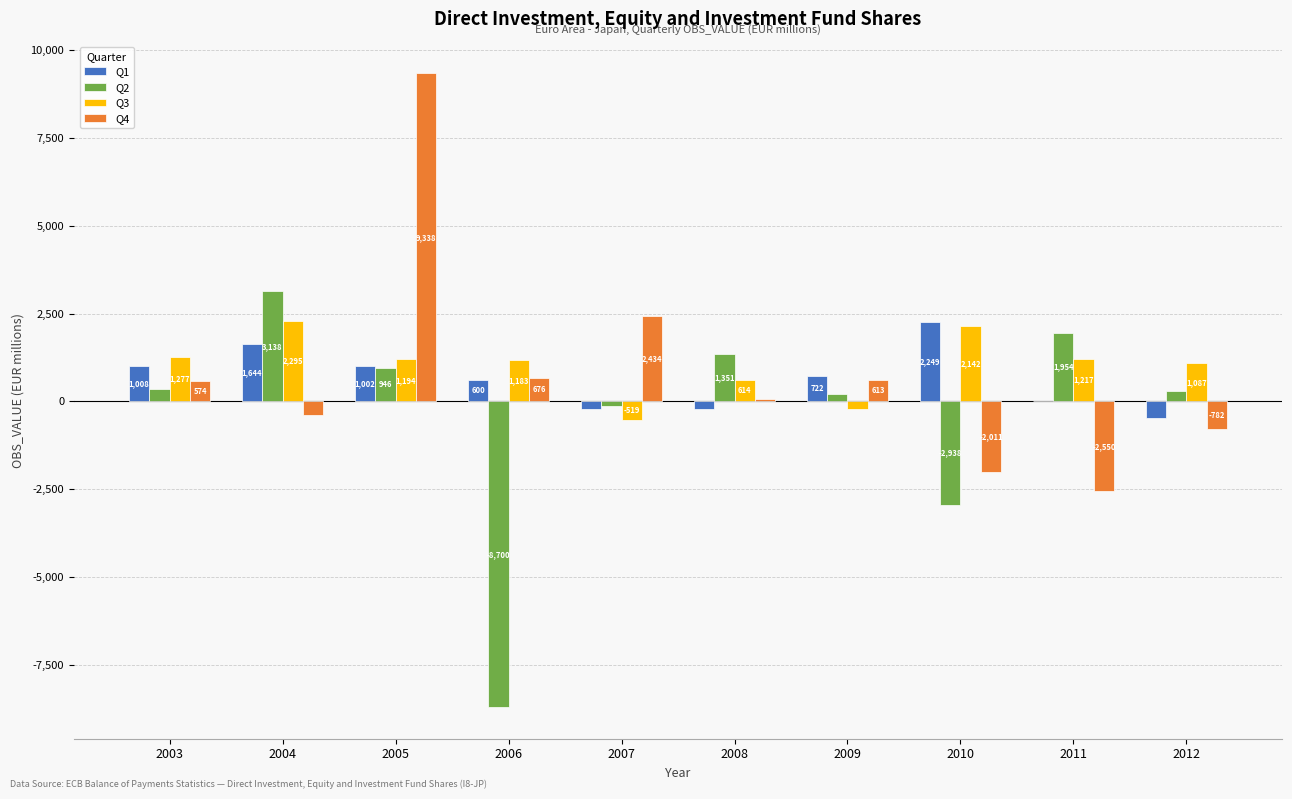

Where is Q2 nearest to the value -2781?

2010